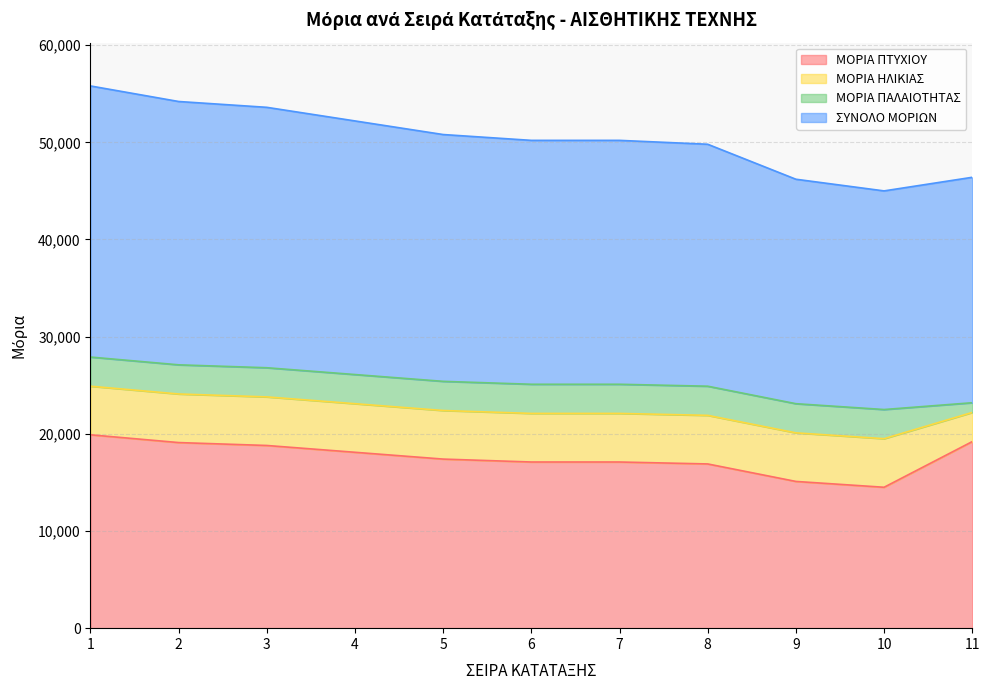

True or false: ΣΥΝΟΛΟ ΜΟΡΙΩΝ and ΜΟΡΙΑ ΠΤΥΧΙΟΥ intersect in this chart.

False